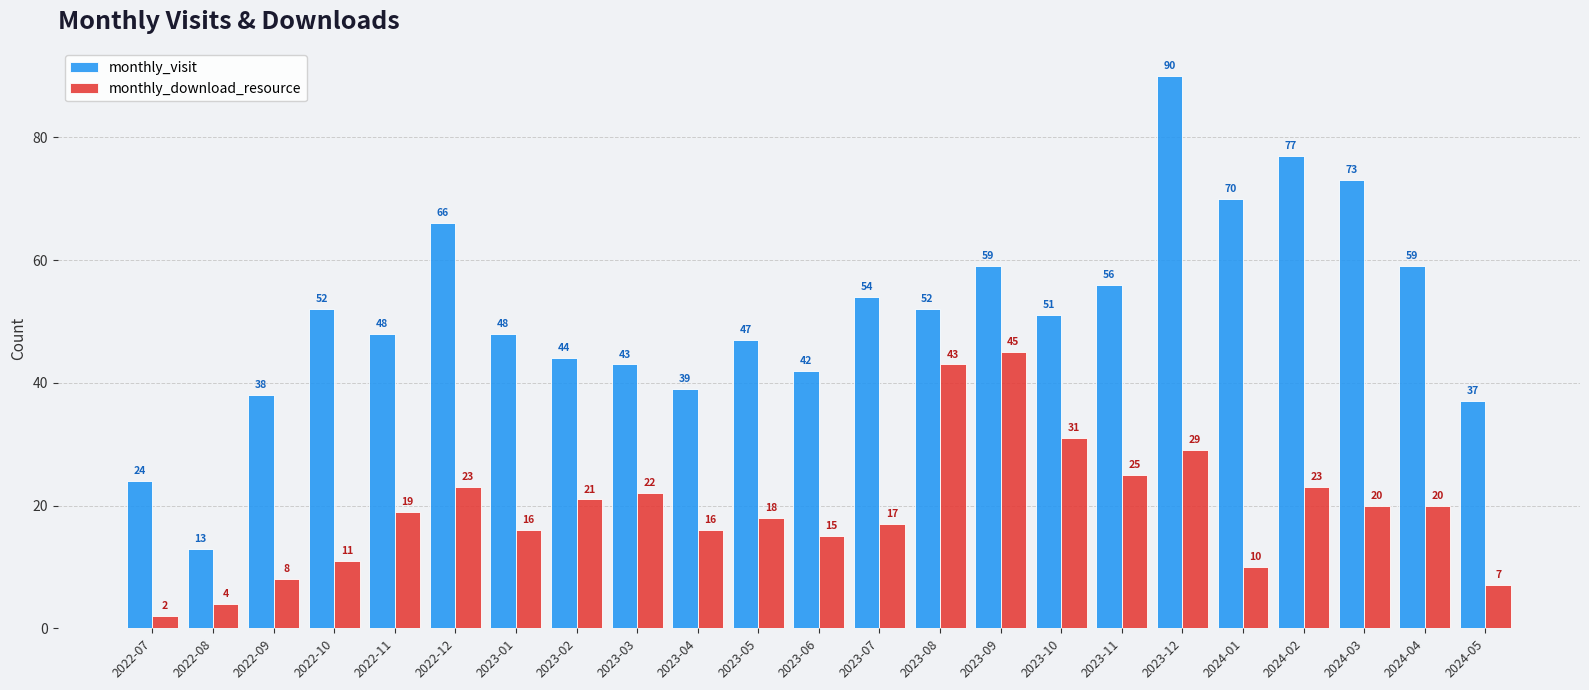

What position from the right is 2024-05?

1